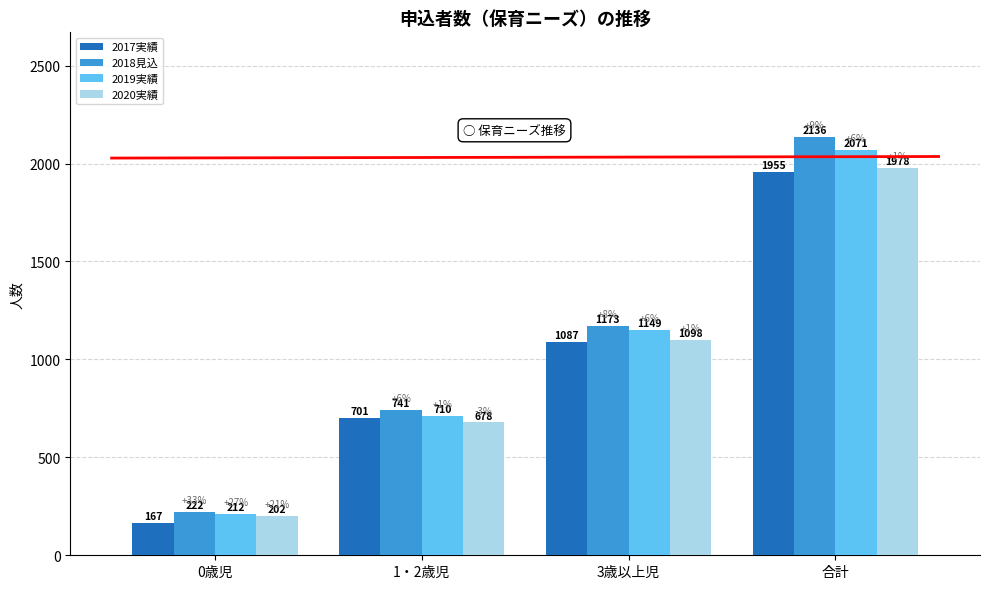

The 2020実績 series shows 678 at 1・2歳児. True or false?

True